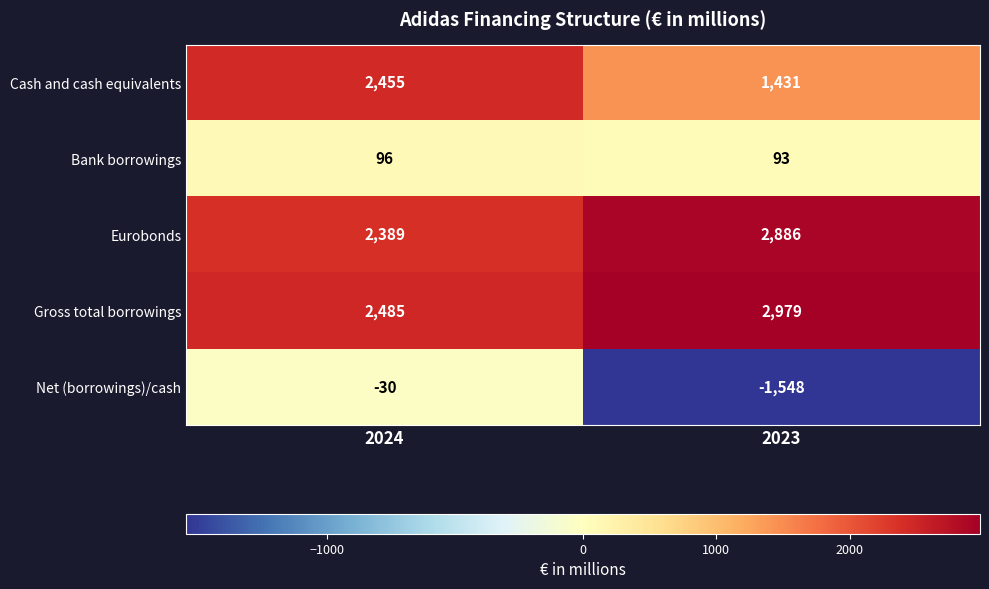

What is the average value of the Eurobonds series?

2638